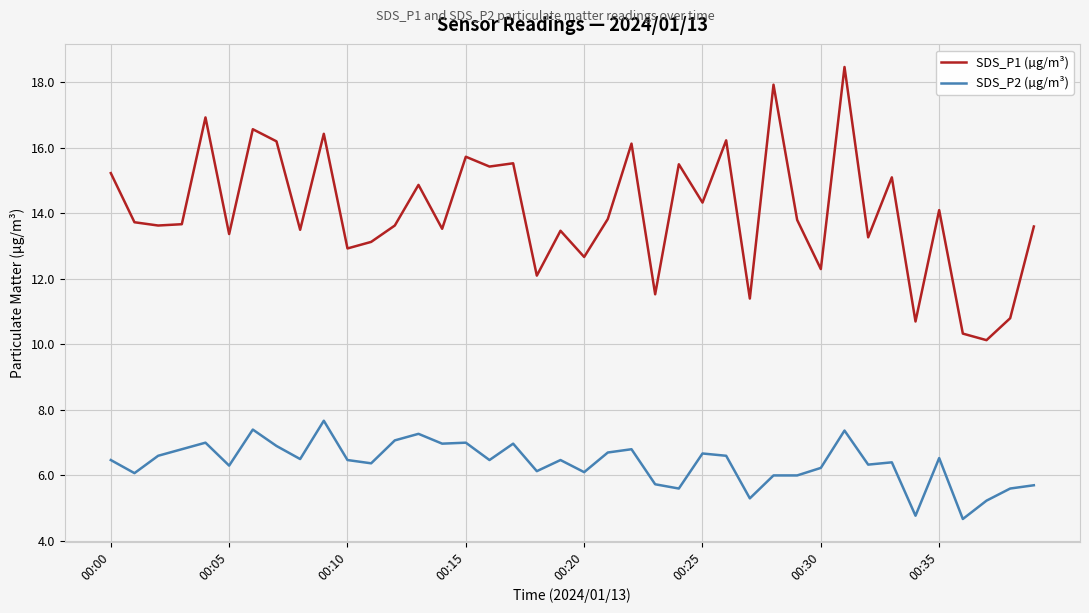

Which series has the widest spread of values?

SDS_P1 (µg/m³)